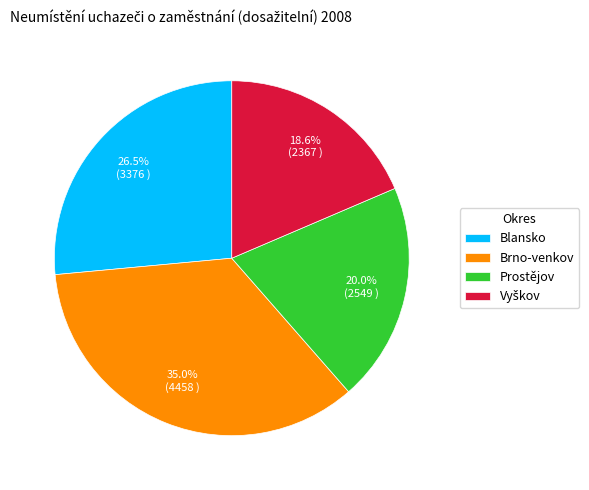

Does any single category account for the majority?

No